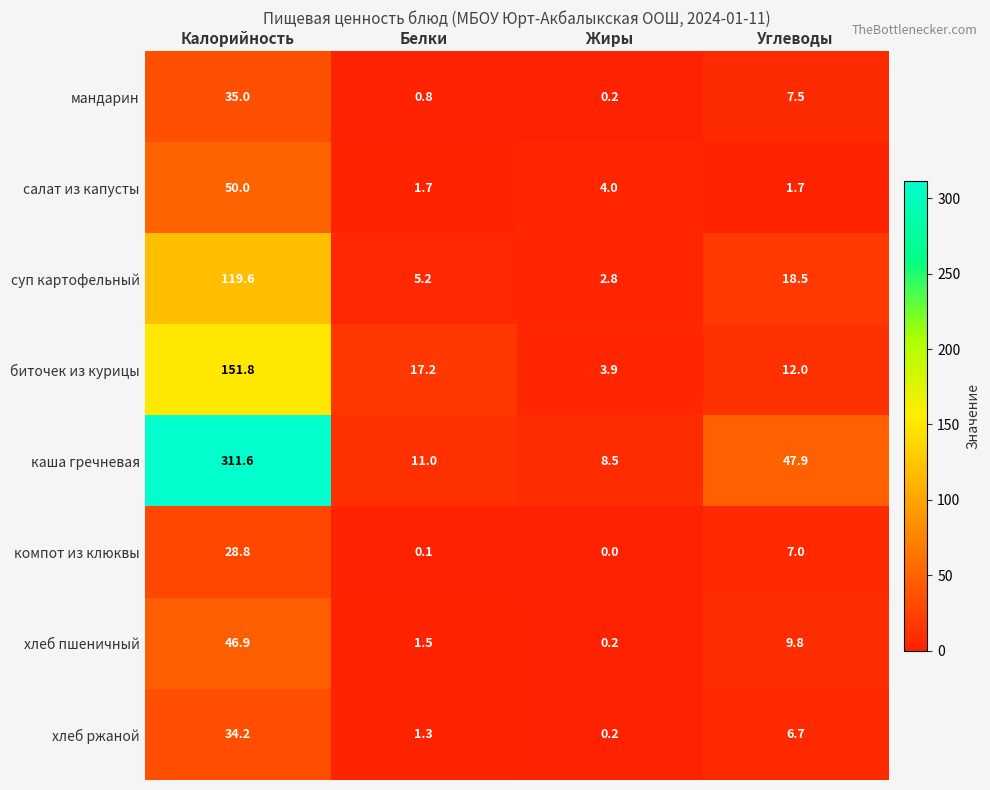

The мандарин series shows 7.5 at Углеводы. True or false?

True